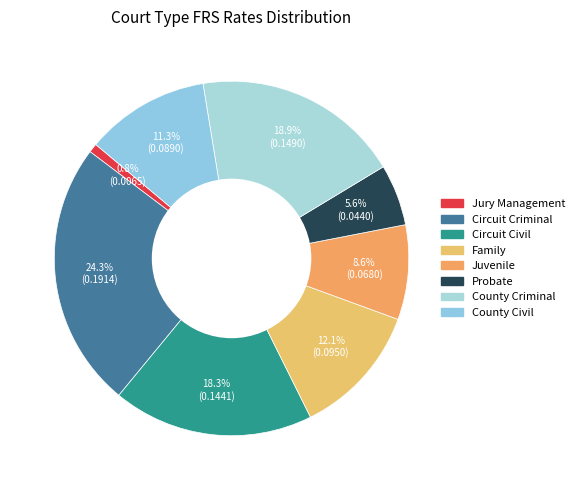

What percentage do Circuit Criminal and County Criminal together represent?

43.3%